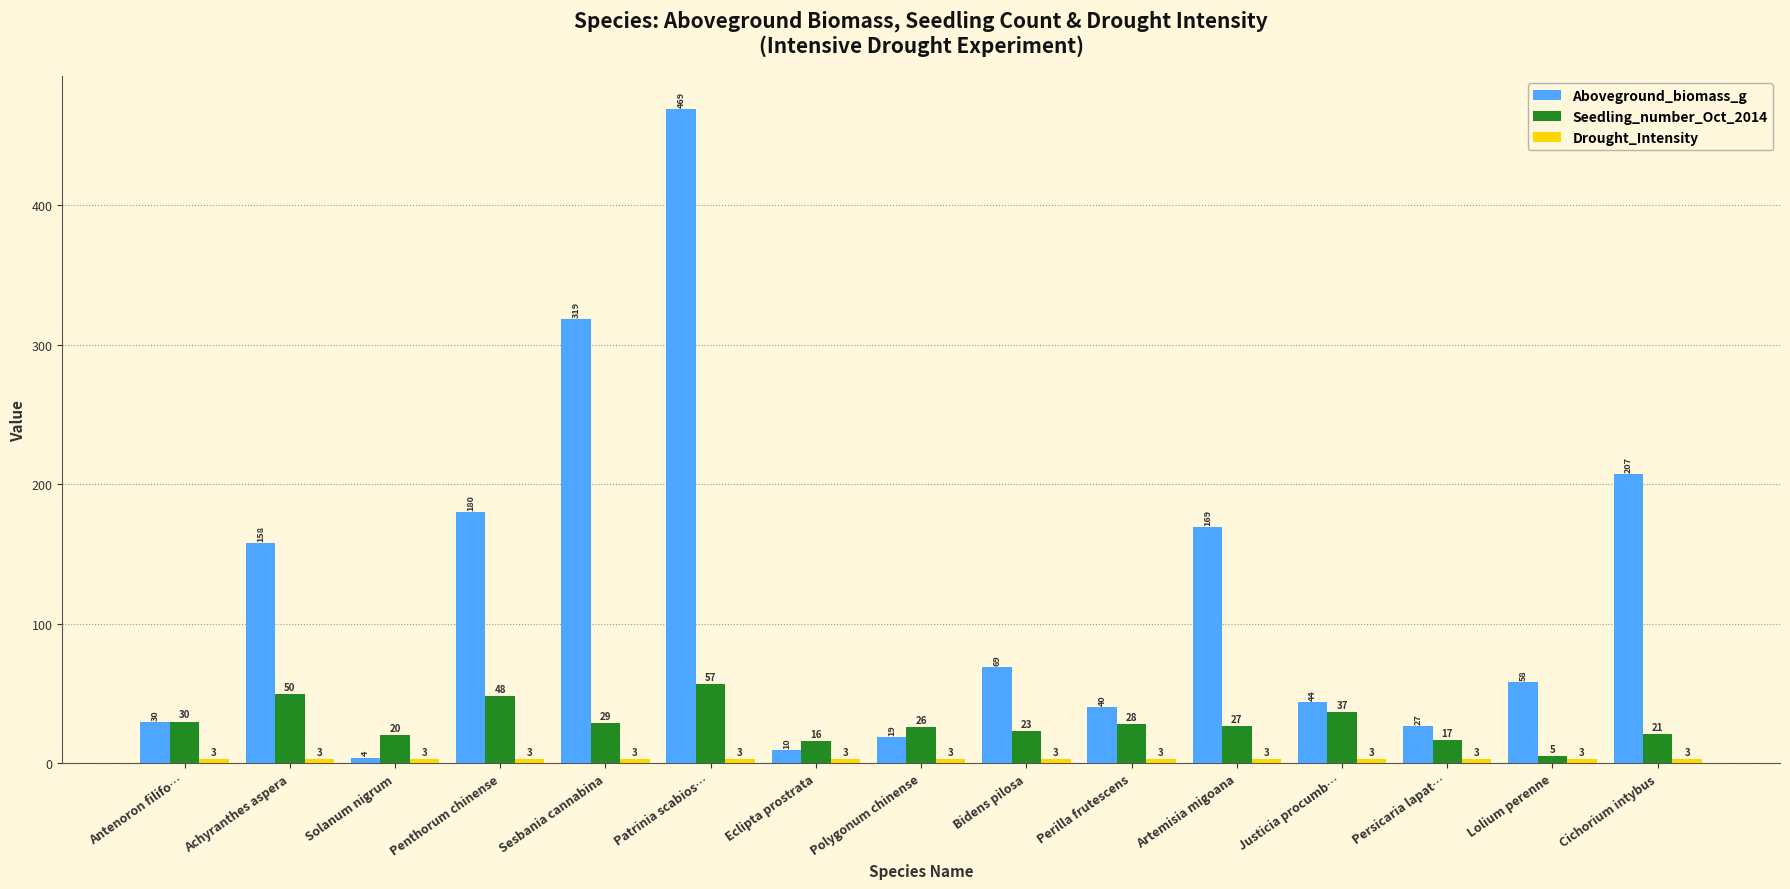

What is the average value of the Seedling_number_Oct_2014 series?

28.9